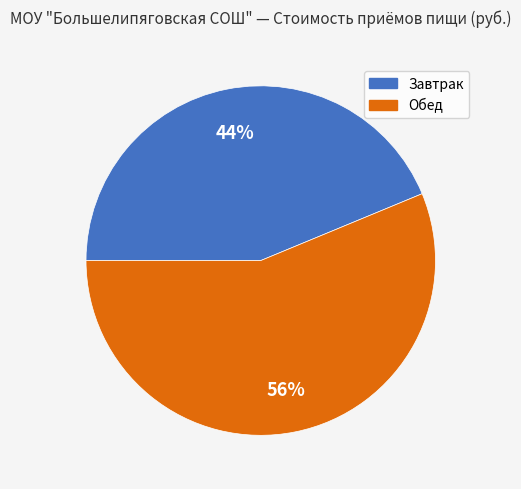

Do Завтрак and Обед together represent more than half of the pie?

Yes